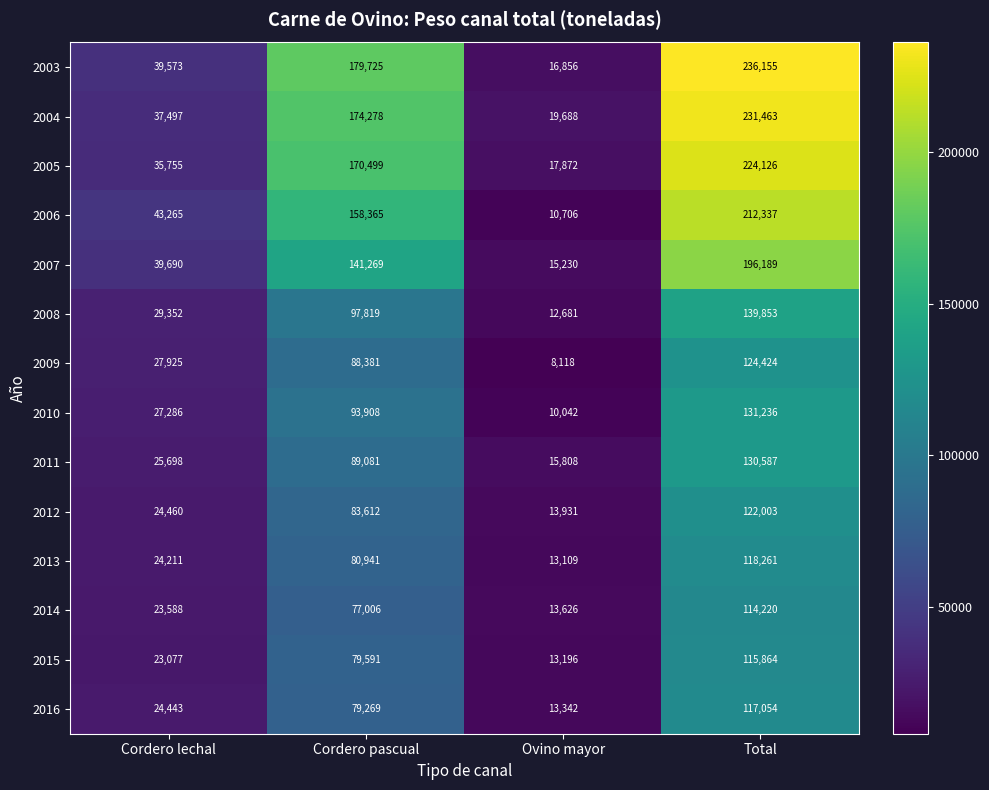

How many values in the 2003 series are below 179725?

2